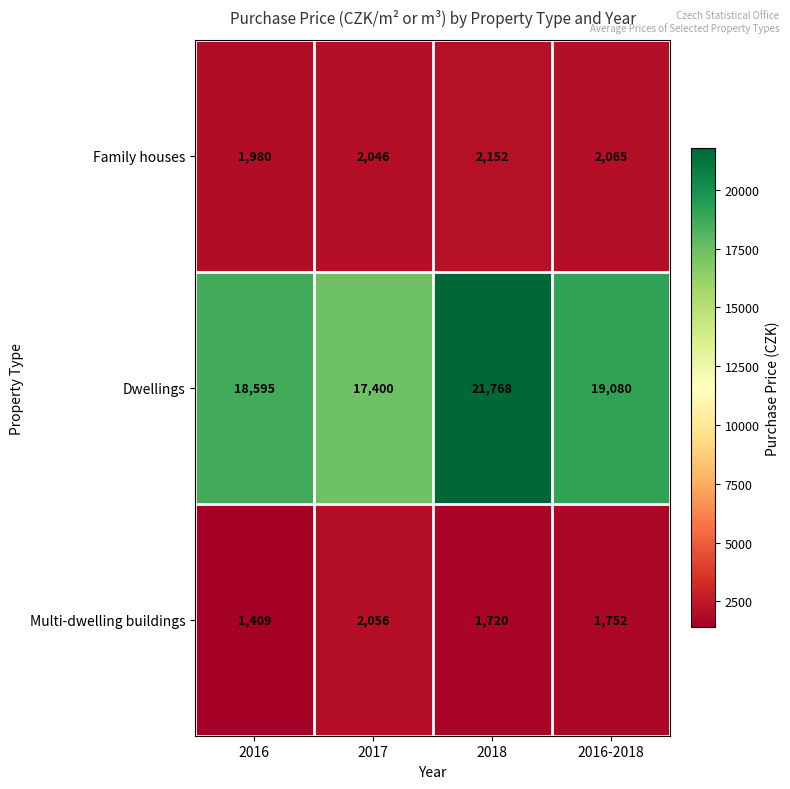

What is the greatest value displayed?

21768